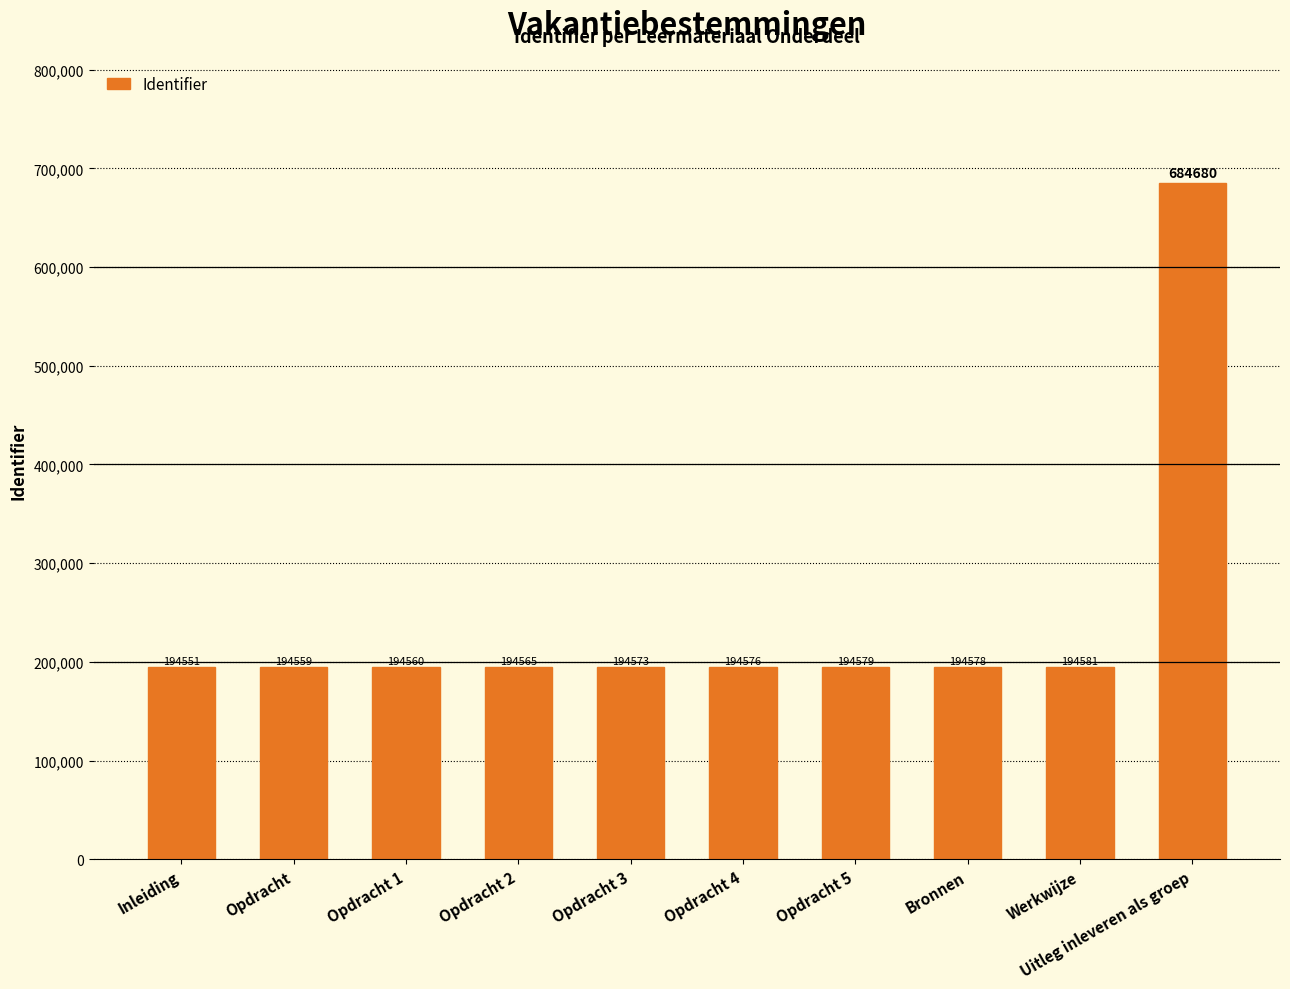

True or false: the data shows 314628 at Opdracht.

False